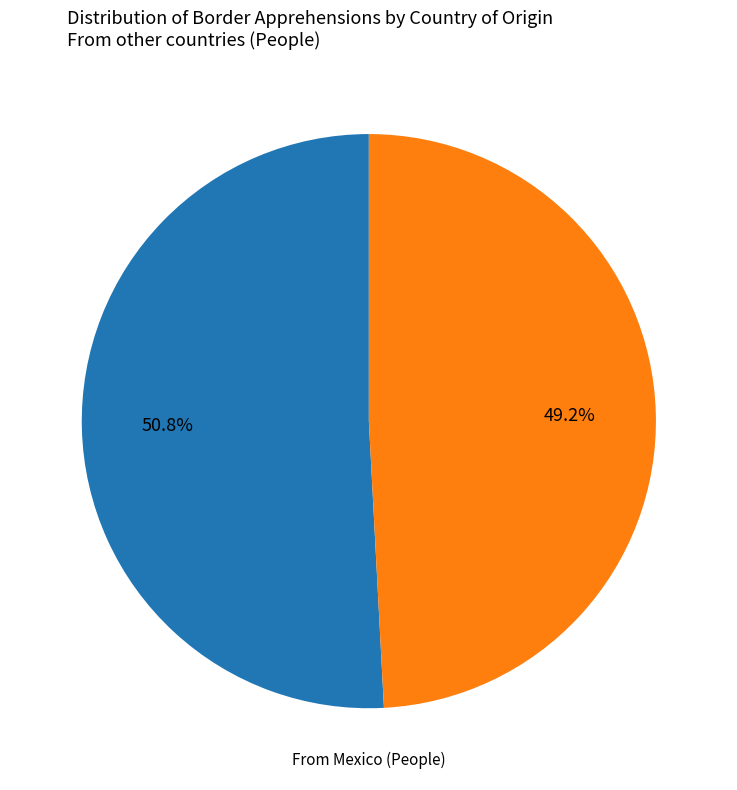

Is there any slice that represents more than half of the pie?

Yes